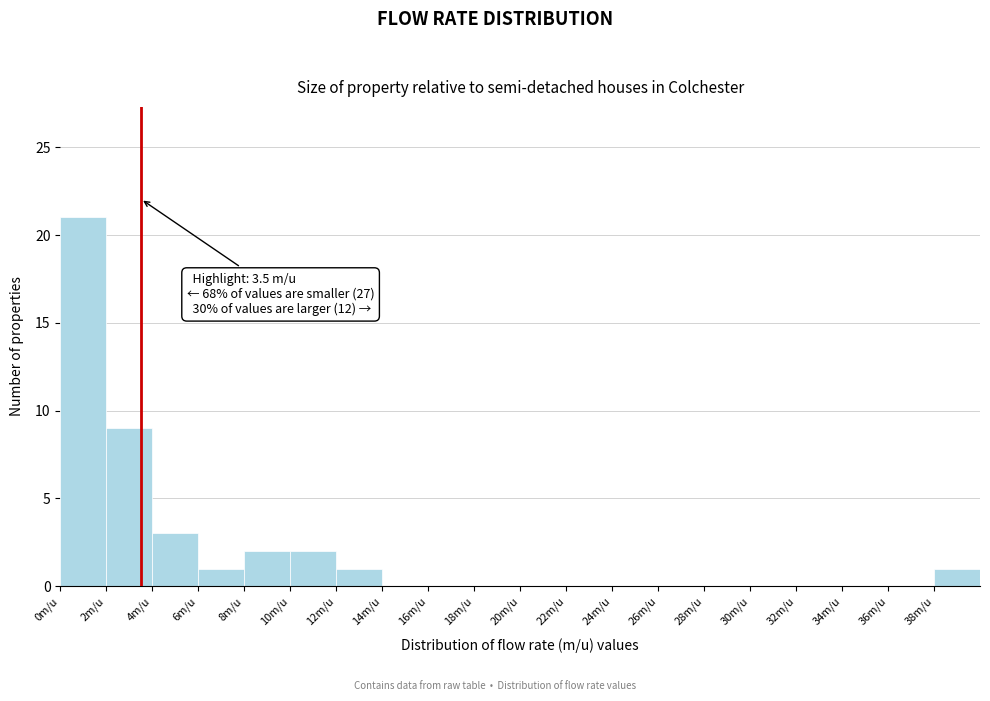

Which range on the x-axis has the tallest bar?

0 to 2